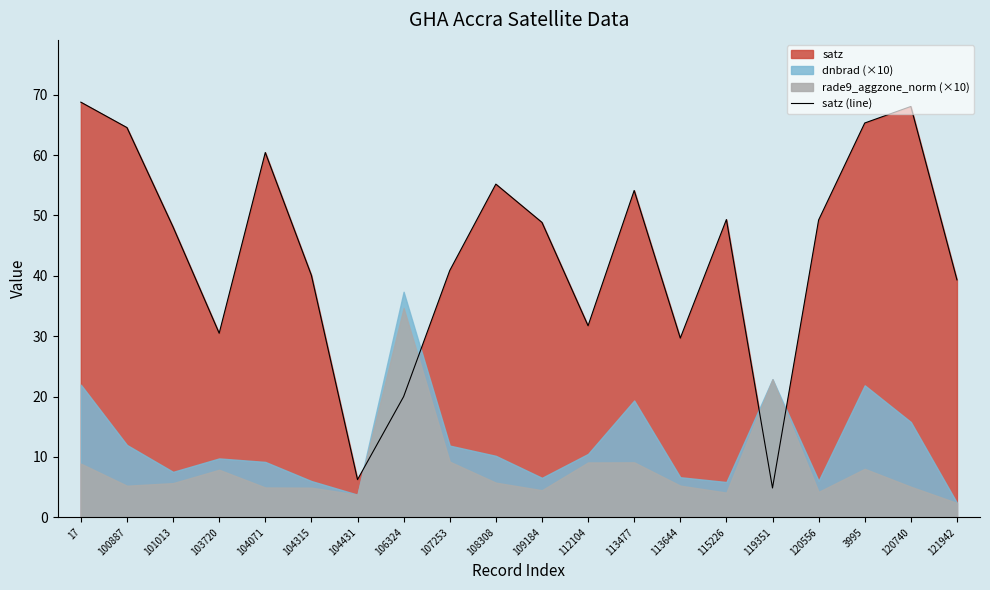

What is the label of the 15th point from the right?

104315